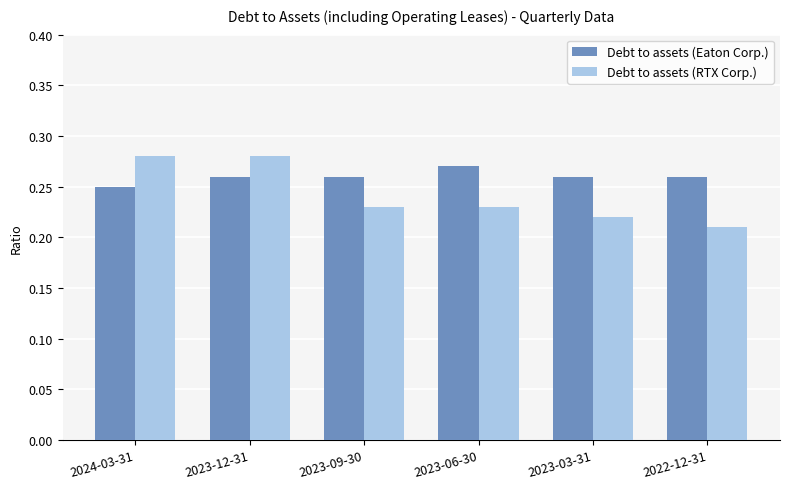

Between 2023-12-31 and 2023-06-30, which series saw the biggest shift?

Debt to assets (RTX Corp.)